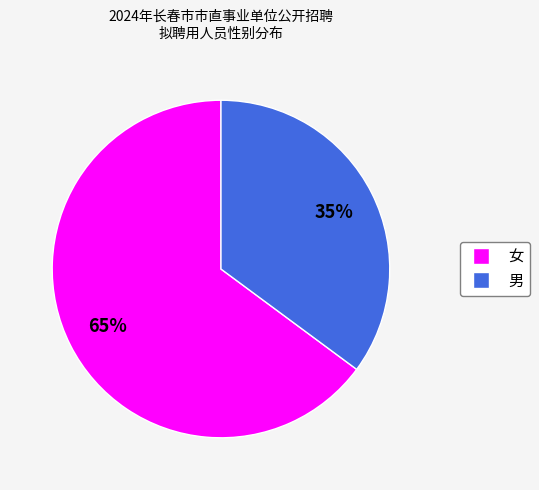

Between 女 and 男, which is larger?

女